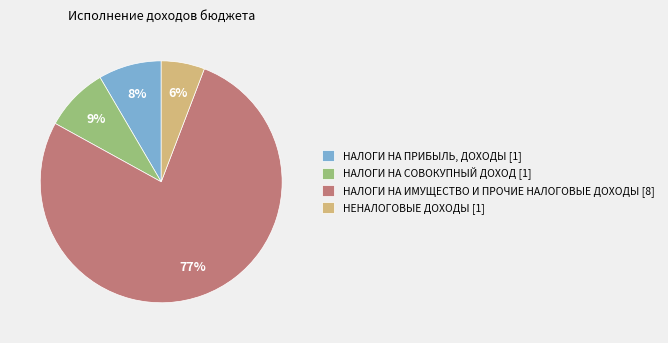

Does НЕНАЛОГОВЫЕ ДОХОДЫ account for over 50% of the chart?

No